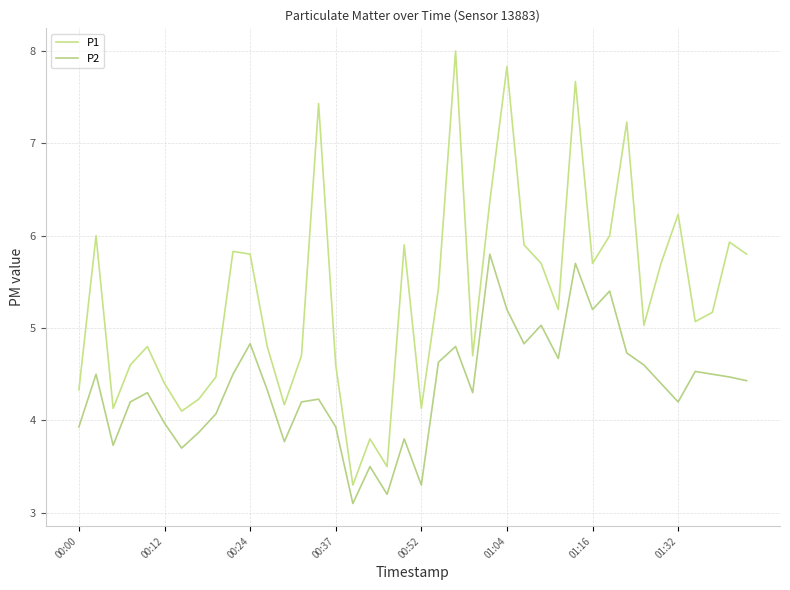

What is the difference between the maximum and minimum values in the P2 series?

2.7